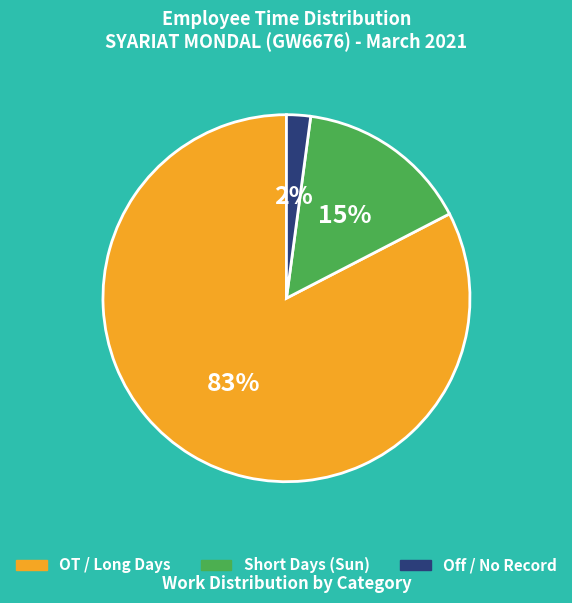

Does any single category account for the majority?

Yes